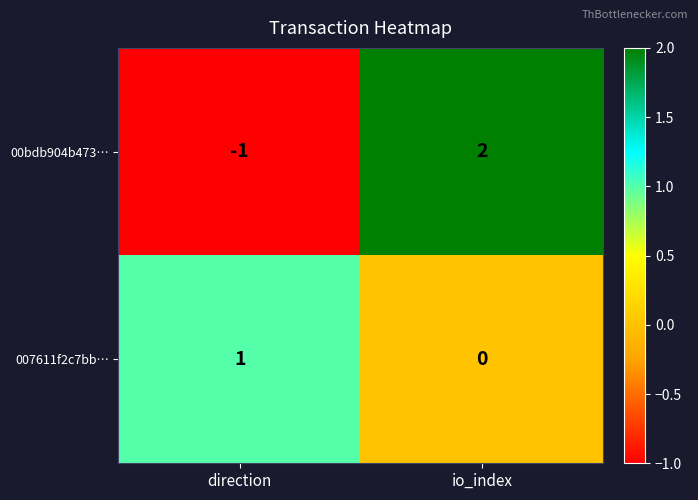

Reading right to left, what are all the values shown in this chart?

00bdb904b473…: 2	-1
007611f2c7bb…: 0	1